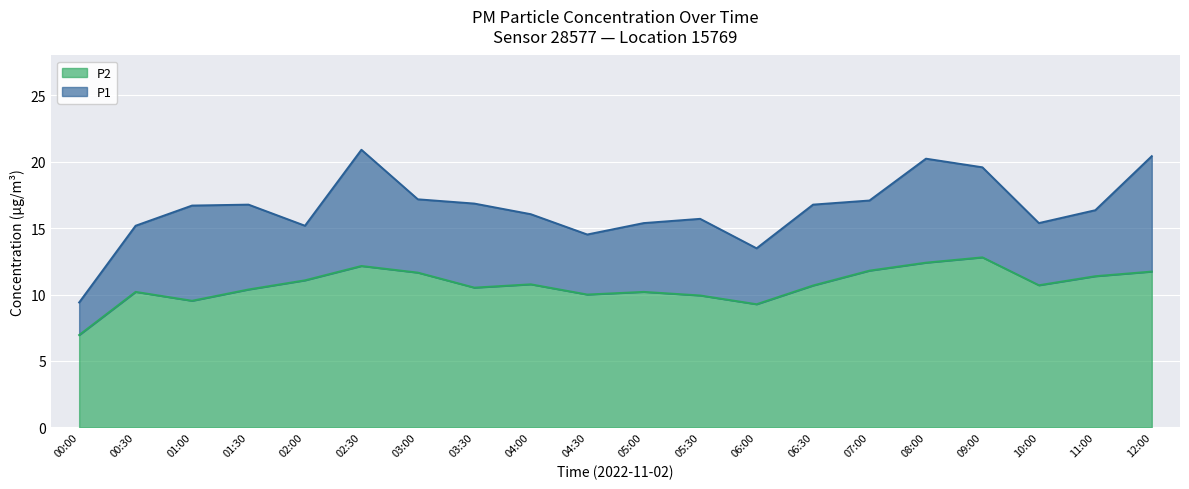

What is the highest value of the P1 series?

20.9